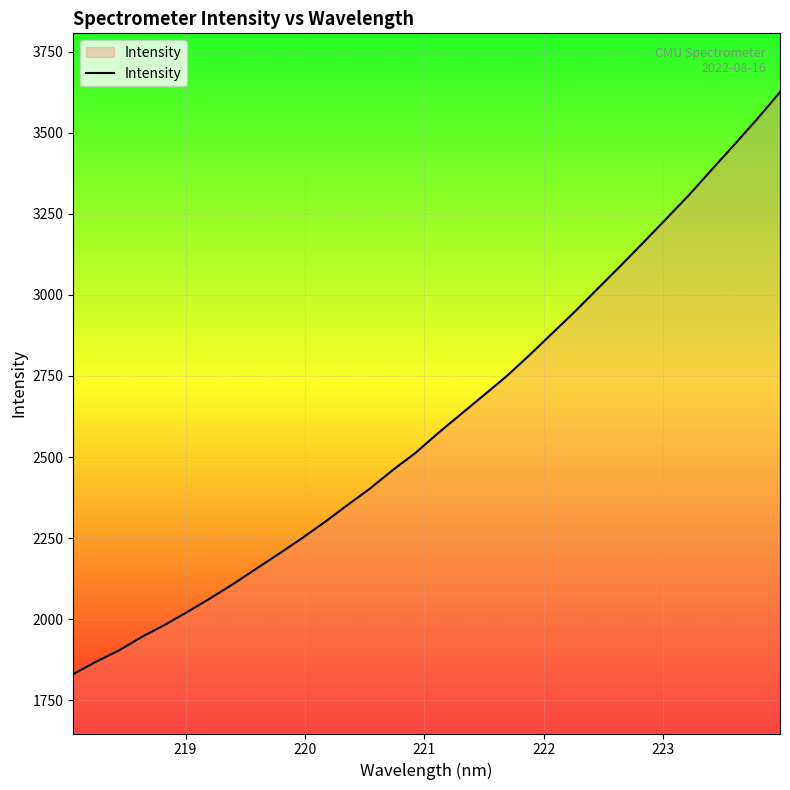

Reading right to left, what are all the values shown in this chart?

3624.8	3542.3	3463.3	3385.8	3307.4	3234.1	3161.4	3089.6	3019.4	2948.9	2881.5	2814.2	2749.4	2690.9	2632.5	2574.3	2512.8	2459.8	2402.7	2351.1	2298.5	2248.7	2201.3	2154.9	2108.2	2064.6	2022.7	1982.4	1945.5	1903.8	1869.2	1831.0